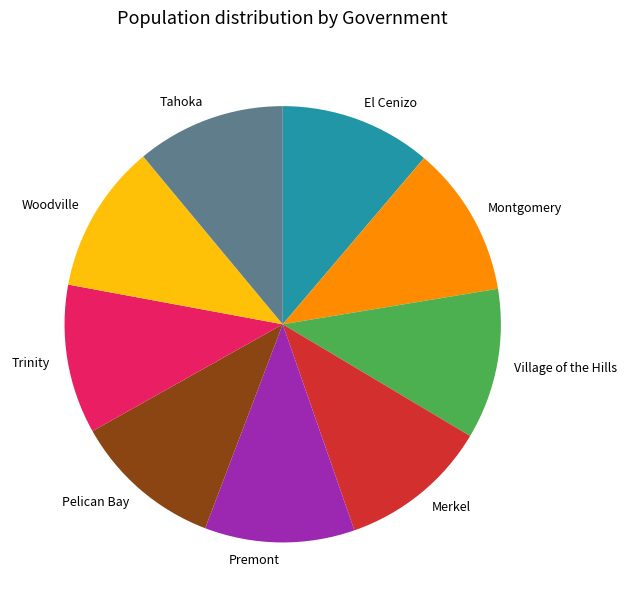

Is it true that Tahoka is 11% of the pie?

True